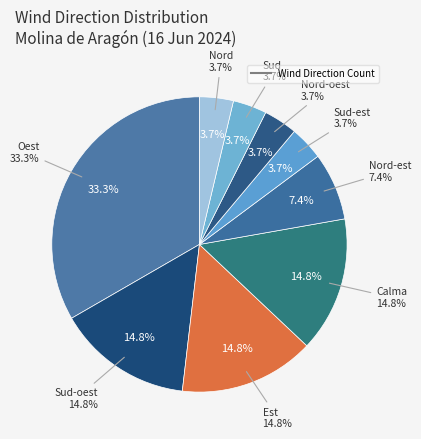

Do Est and Nord-oest together represent more than half of the pie?

No